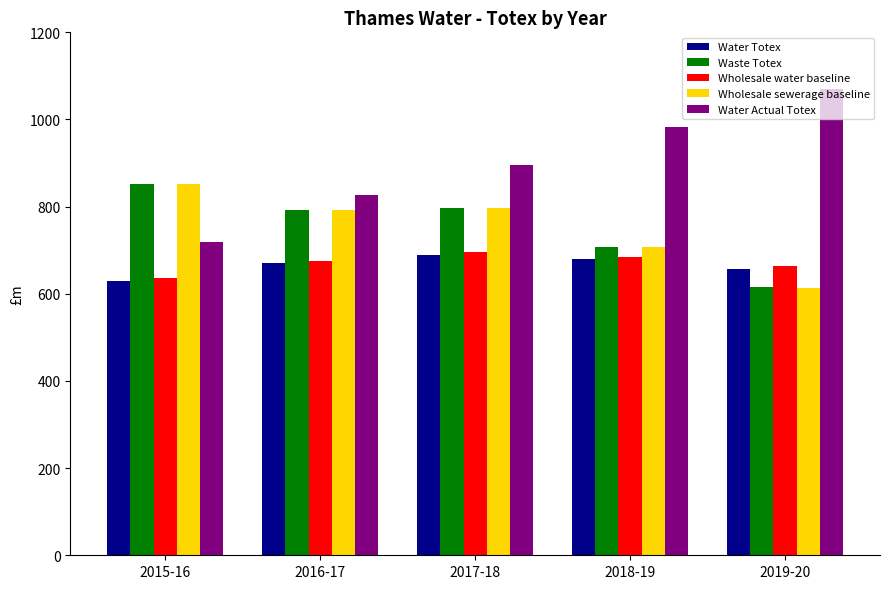

How many values in the Wholesale sewerage baseline series exceed 792?

3